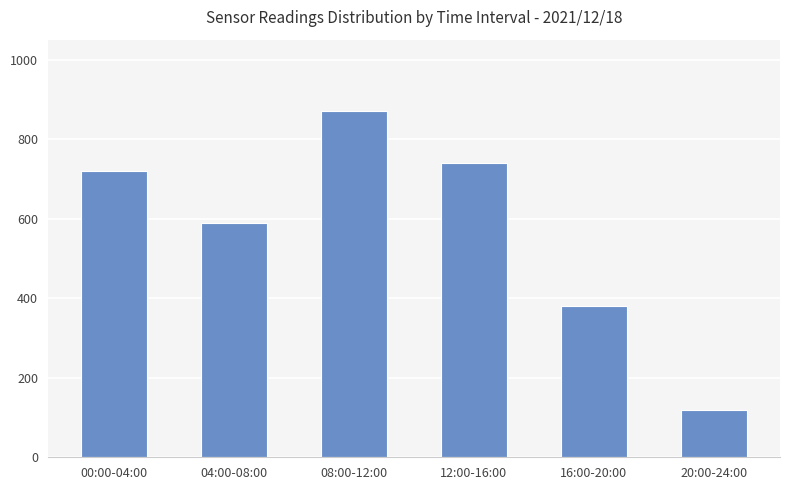

Reading left to right, extract all data points from this chart.

720	590	870	740	380	120